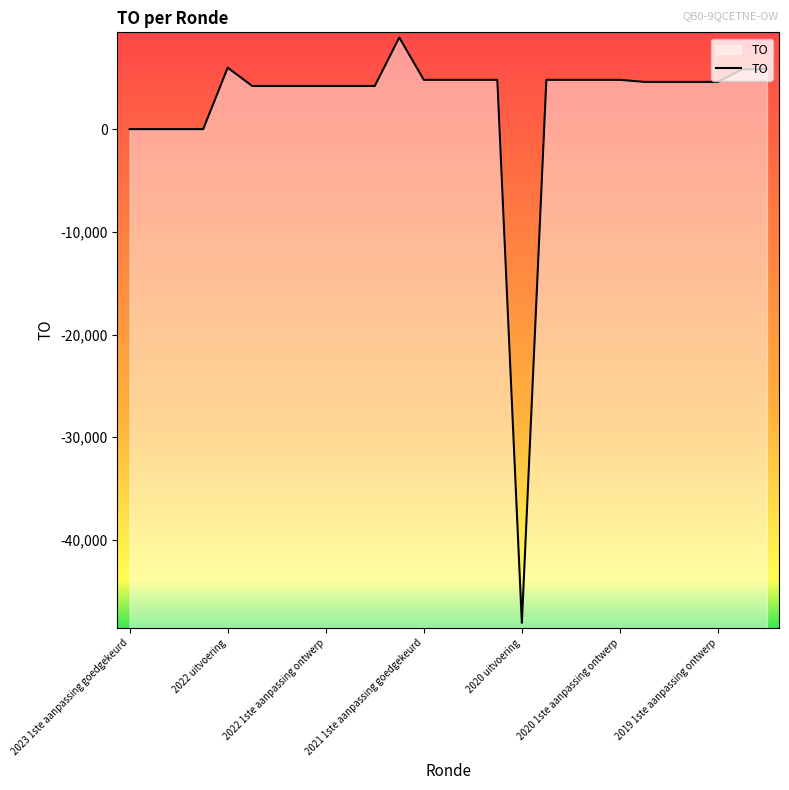

Between 2023 1ste aanpassing ontwerp and 2022 1ste aanpassing ontwerp, which is larger?

2022 1ste aanpassing ontwerp